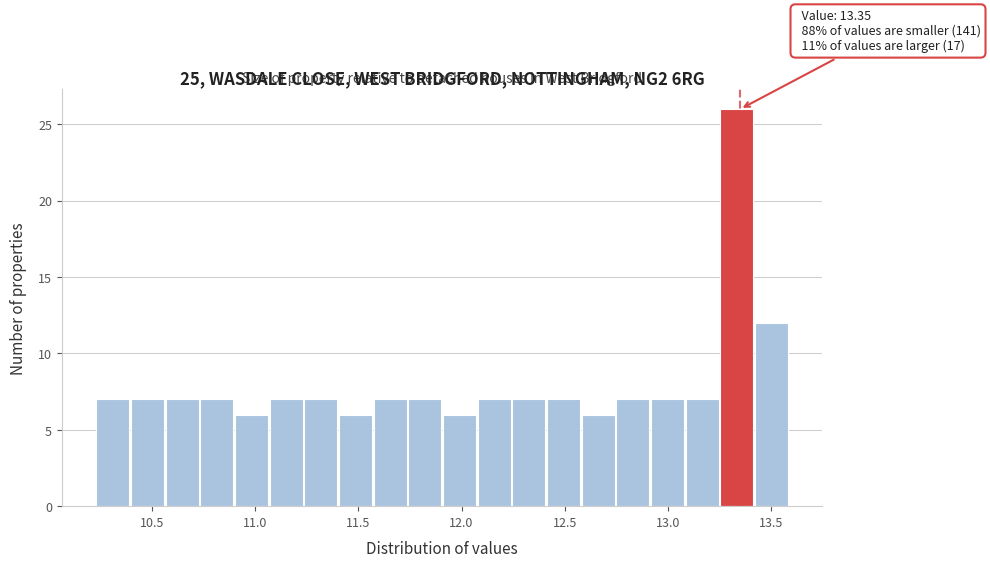

Around what value on the x-axis is the tallest bar? Give the approximate position of its centre, as read against the axis.

13.35